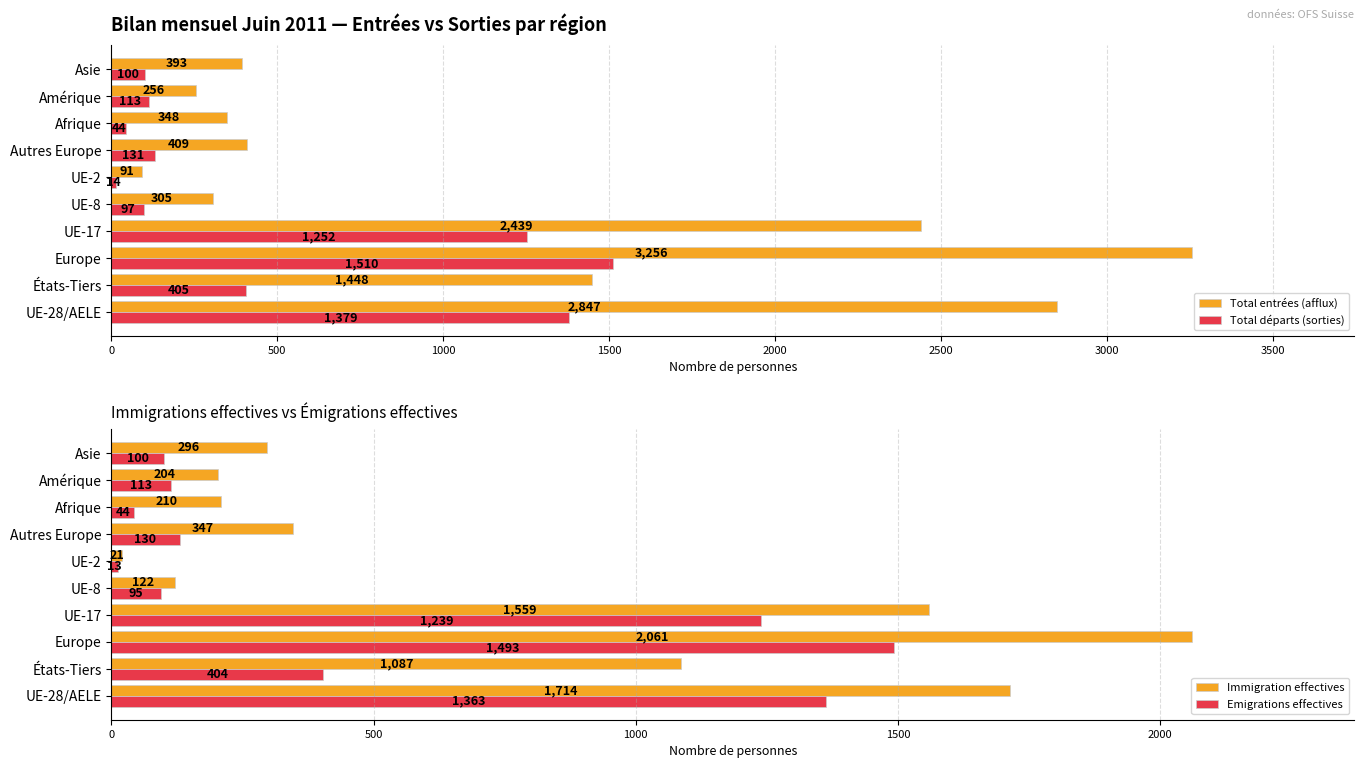

Is it true that Total départs (sorties) equals 14 at UE-2?

True